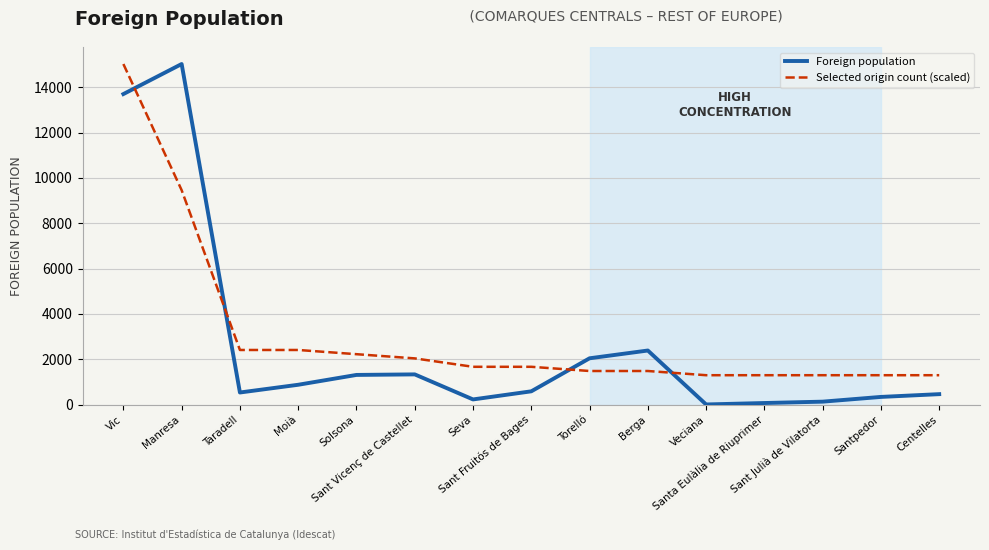

What is the difference between the Foreign population values at Centelles and Santpedor?

122.0